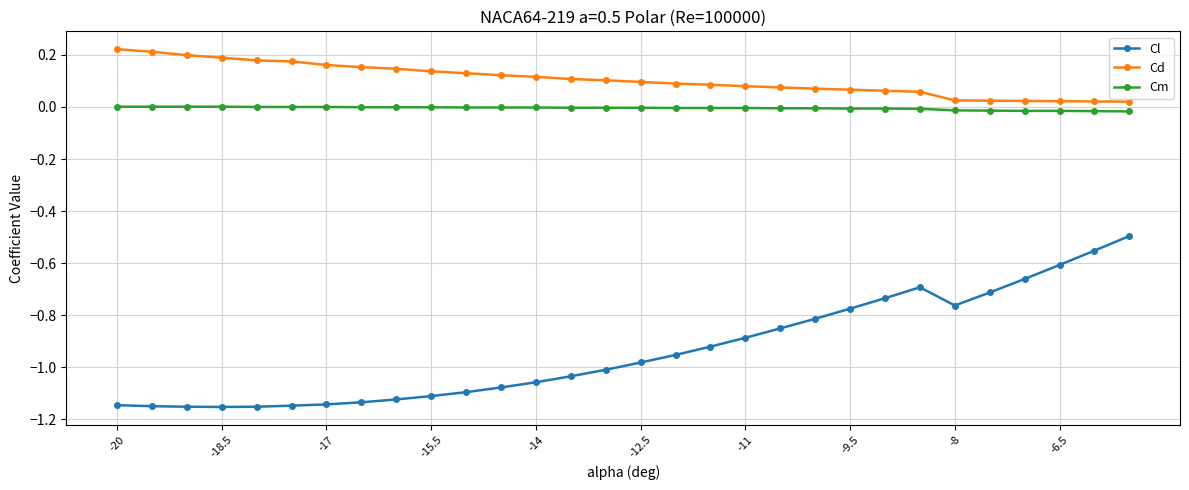

Which series has the widest spread of values?

Cl